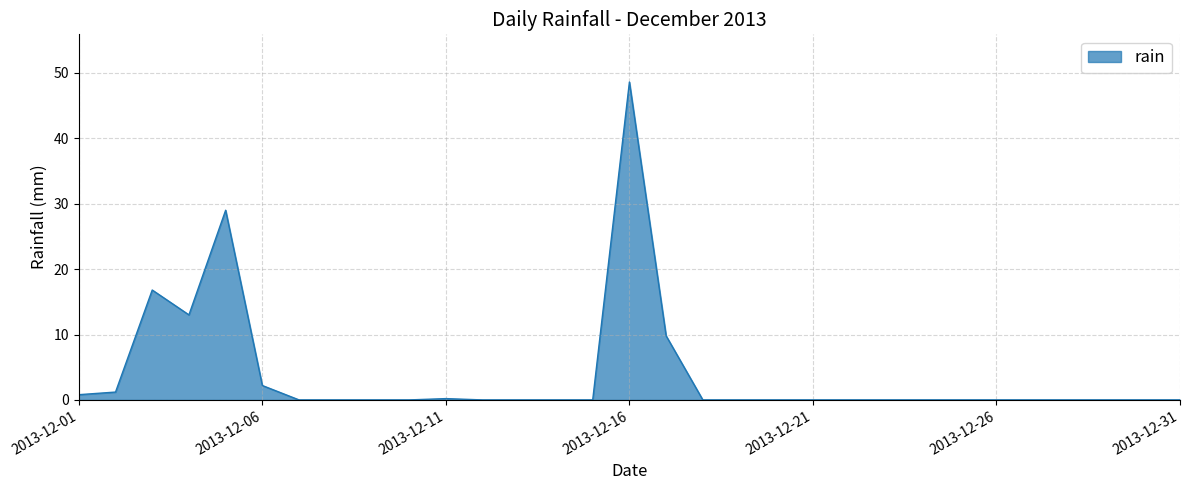

What is the maximum value shown in the chart?

48.6